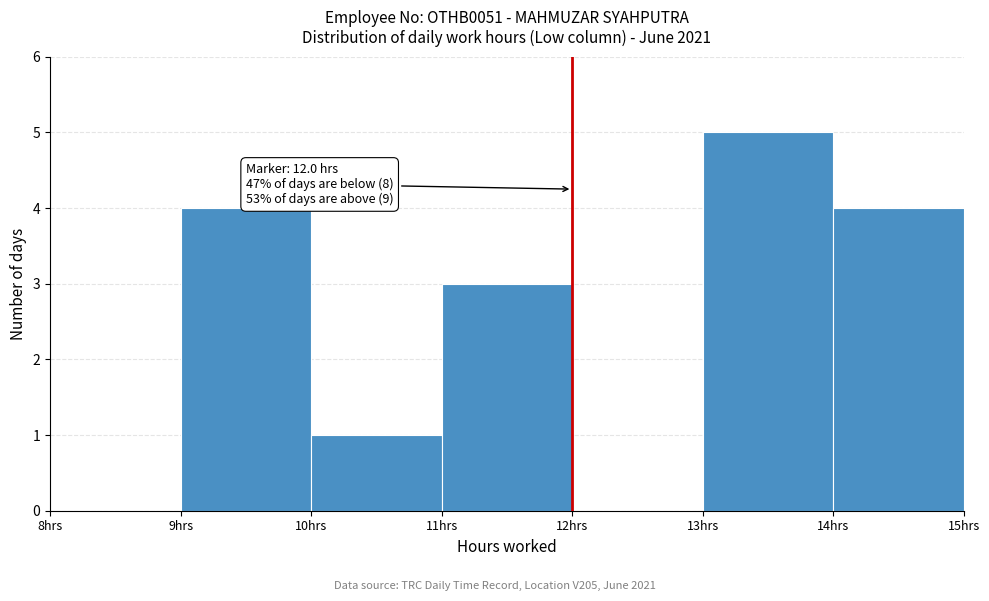

Over which range of the x-axis is the bar tallest?

13 to 14